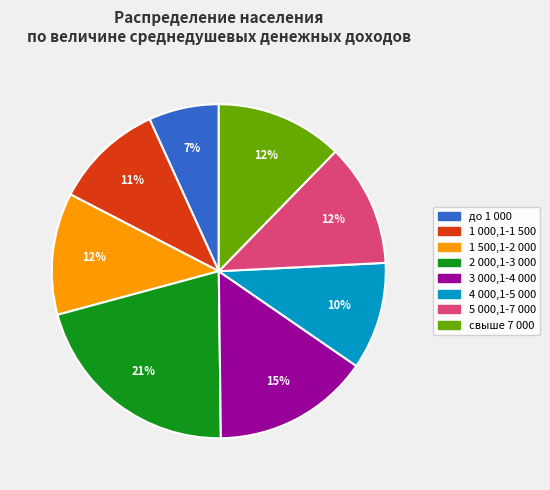

Which category has the smallest portion of the pie?

до 1 000